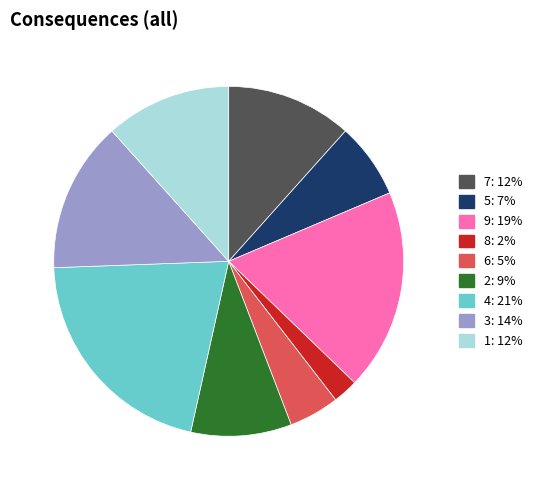

Combined, do 7: 12% and 8: 2% account for over 50%?

No